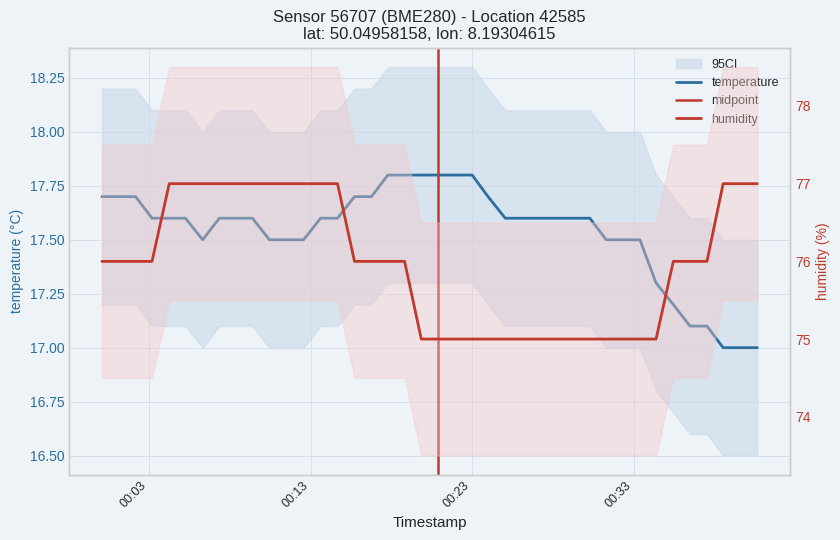

What is the highest value of the humidity series?

77.0